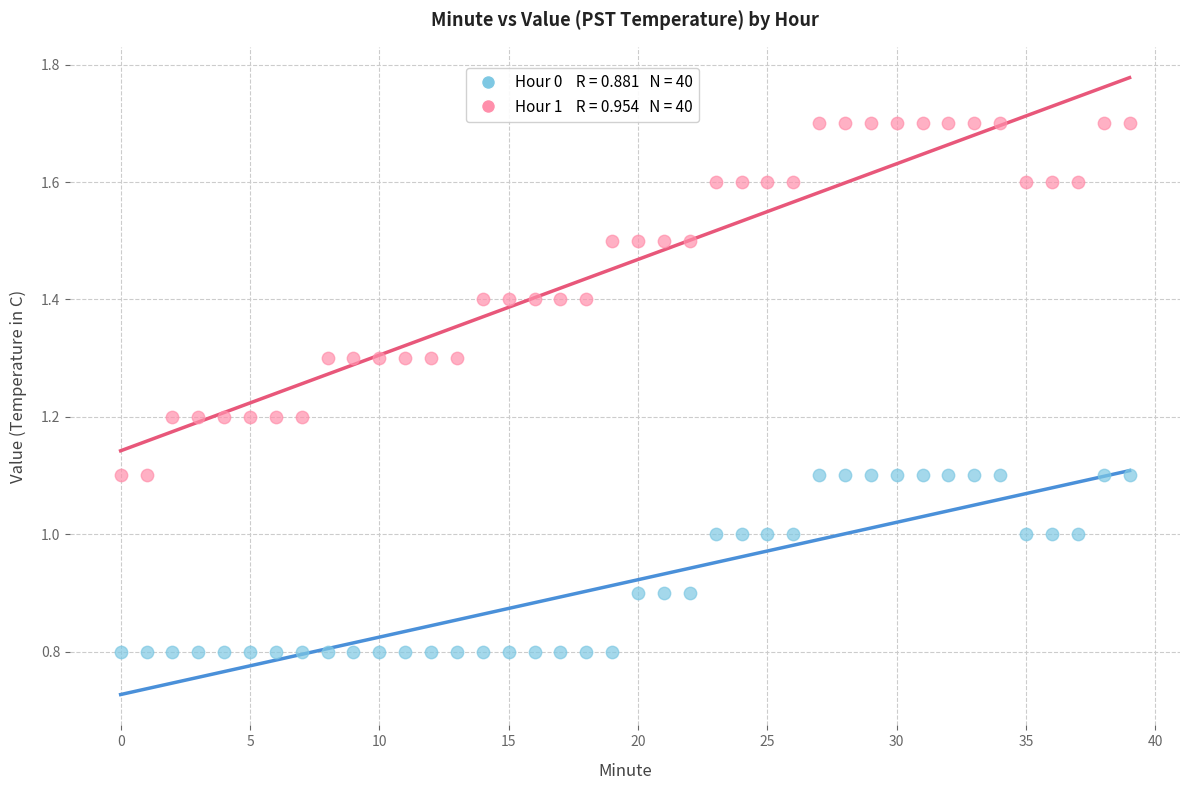

Across all data points, what is the range of Y values (max minus min)?

0.9